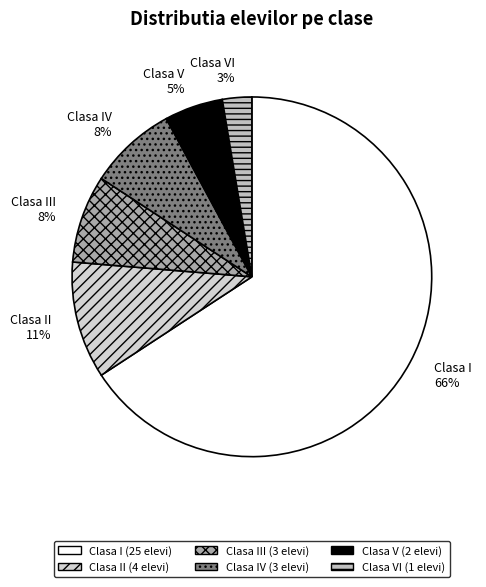

Is the sum of Clasa III and Clasa II greater than half?

No